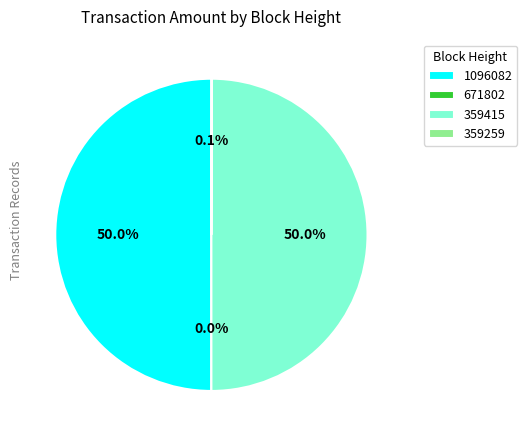

Rank the categories by value from lowest to highest.

671802, 359259, 359415, 1096082